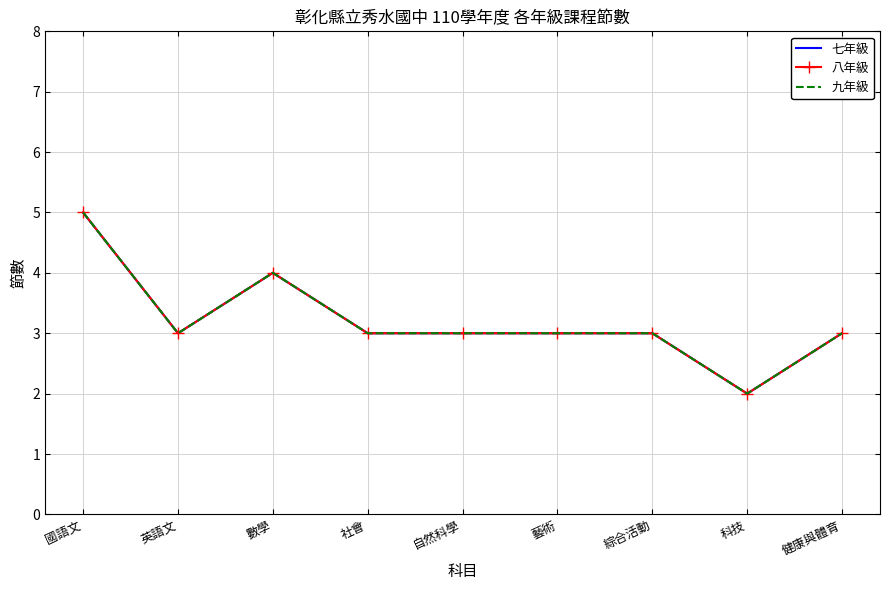

At how many categories does at least one series exceed 2?

8